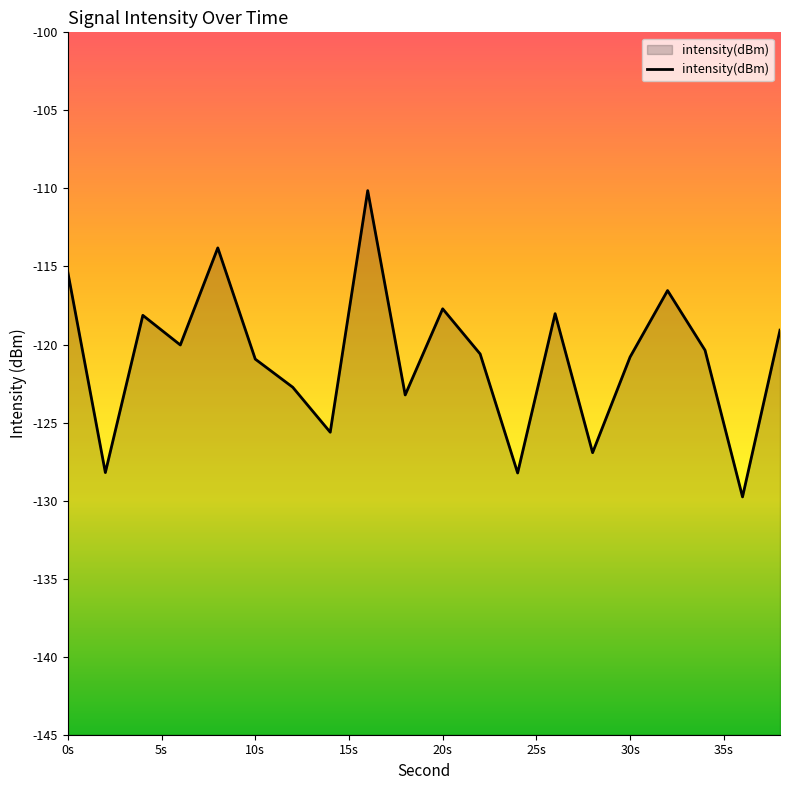

Is it true that the value at 12 is -34.1?

False